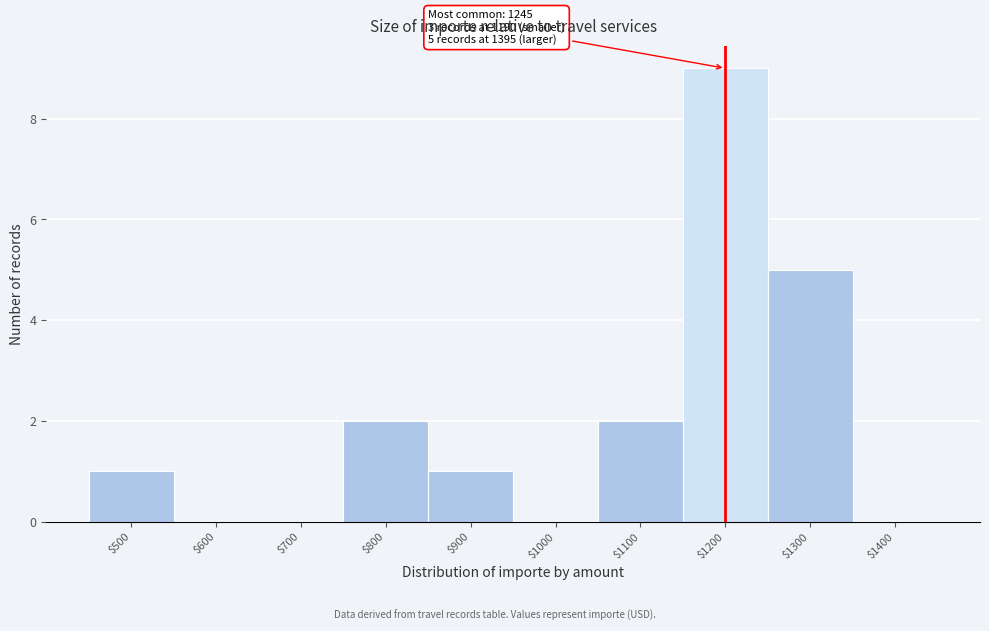

At which label is the value closest to 4?

$1300